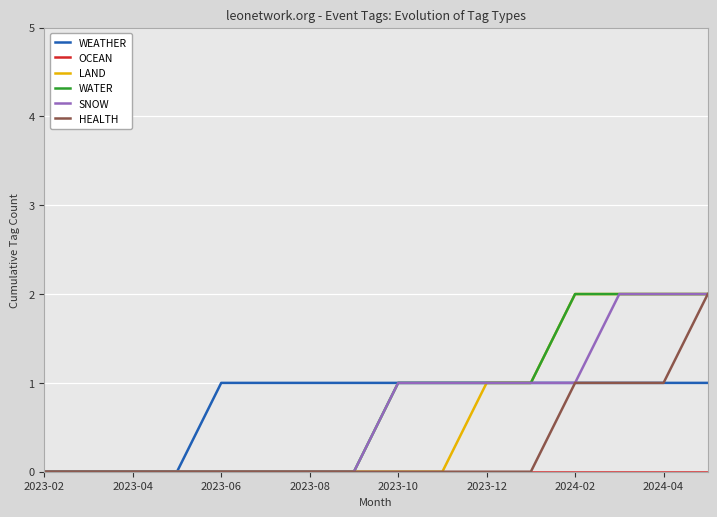

Reading left to right, transcribe all the data shown in this chart.

WEATHER: 0	0	0	0	1	1	1	1	1	1	1	1	1	1	1	1
OCEAN: 0	0	0	0	0	0	0	0	0	0	0	0	0	0	0	0
LAND: 0	0	0	0	0	0	0	0	0	0	1	1	2	2	2	2
WATER: 0	0	0	0	0	0	0	0	1	1	1	1	2	2	2	2
SNOW: 0	0	0	0	0	0	0	0	1	1	1	1	1	2	2	2
HEALTH: 0	0	0	0	0	0	0	0	0	0	0	0	1	1	1	2